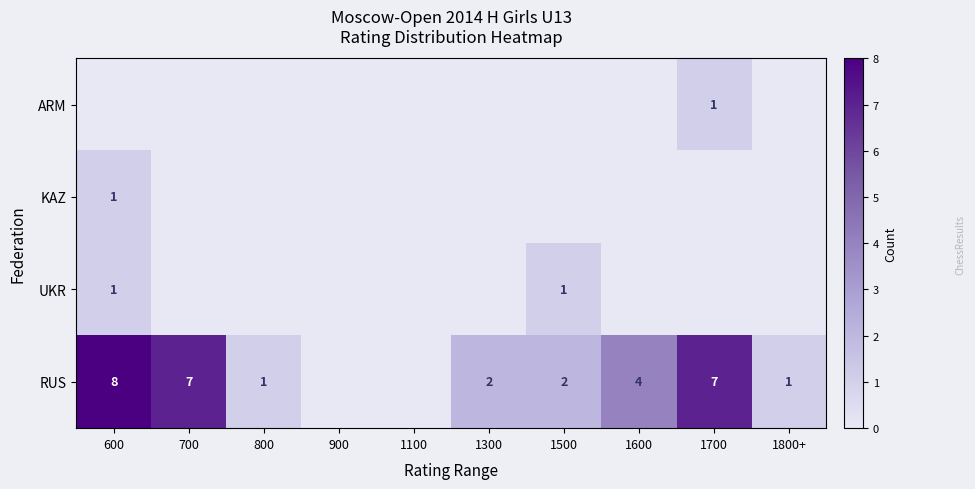

Is it true that RUS equals 1 at 800?

True